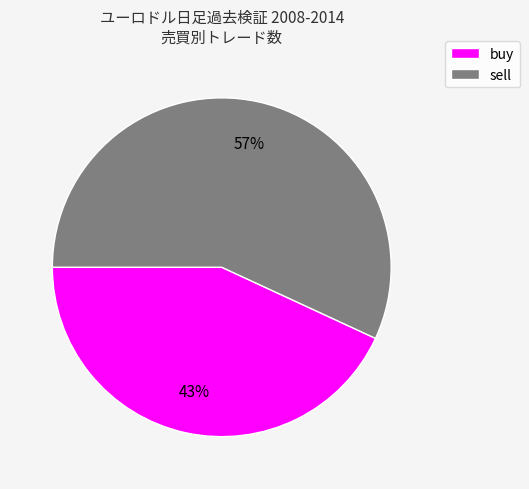

Rank the categories by value from highest to lowest.

sell, buy